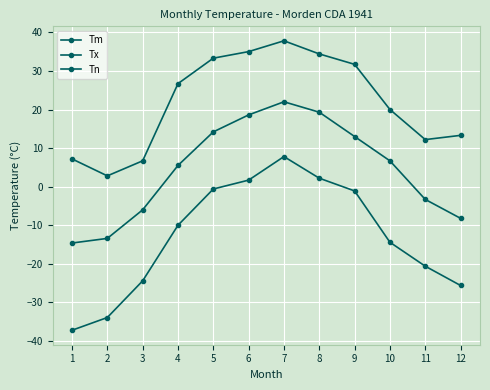

How many lines are shown in the chart?

3